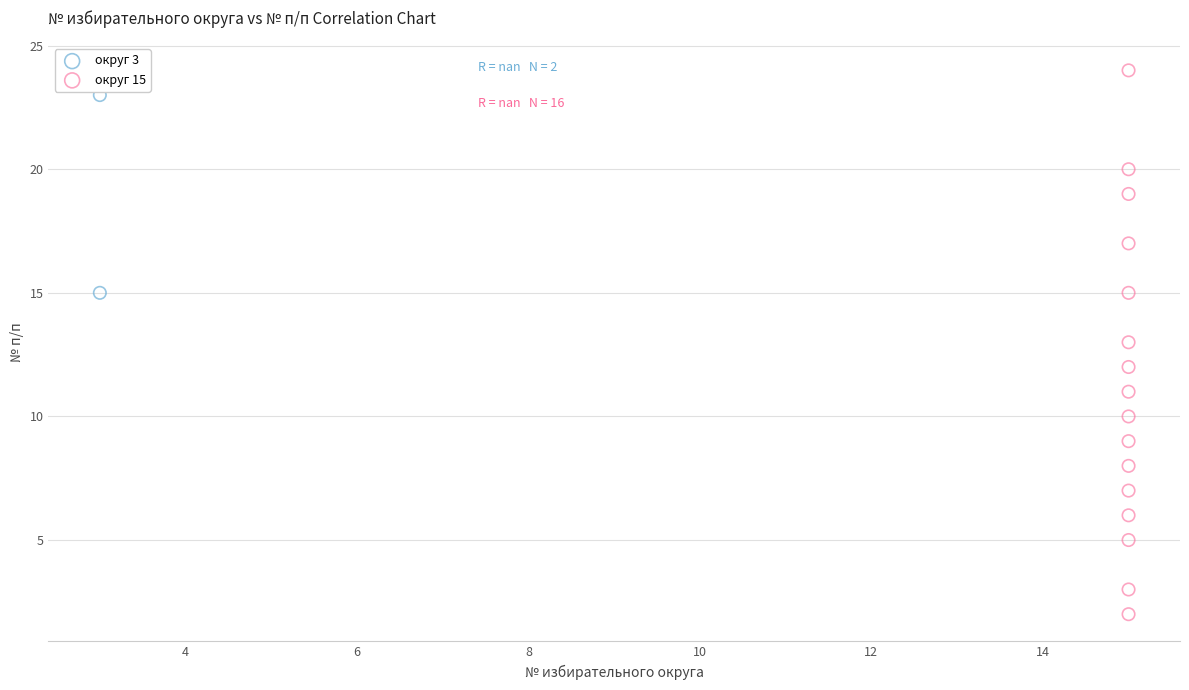

What are all the series names shown in the legend?

округ 3, округ 15